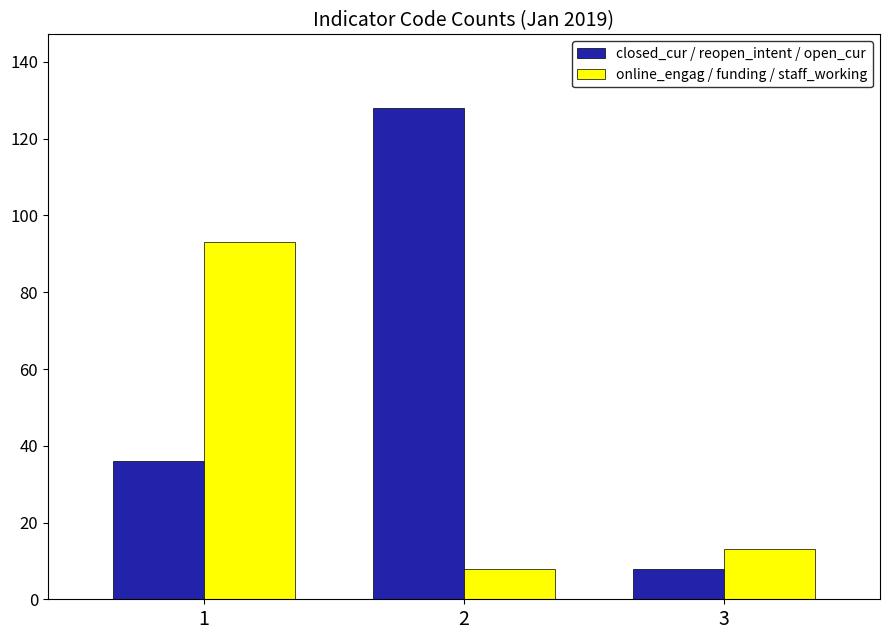

Rank the series by their average value, from highest to lowest.

closed_cur / reopen_intent / open_cur, online_engag / funding / staff_working